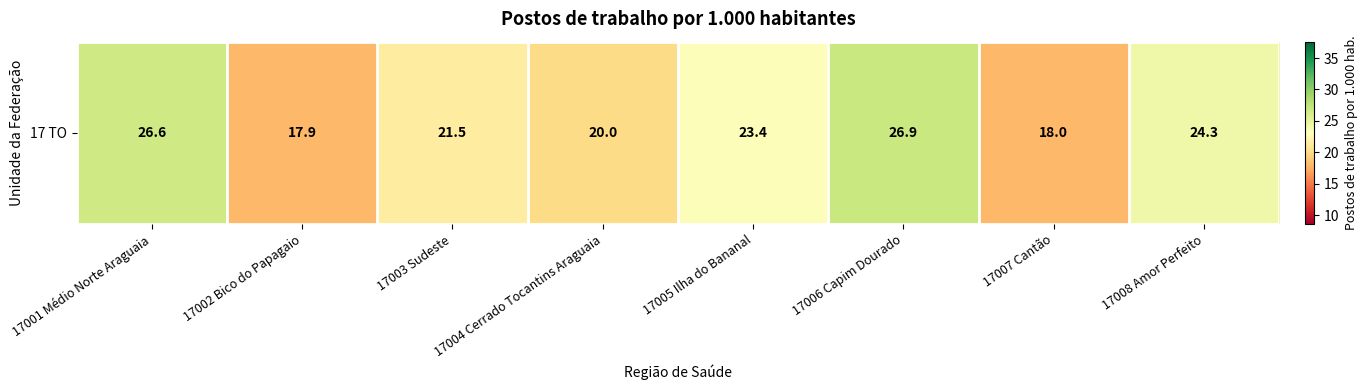

Reading right to left, transcribe all the data shown in this chart.

24.3	18.0	26.9	23.4	20.0	21.5	17.9	26.6